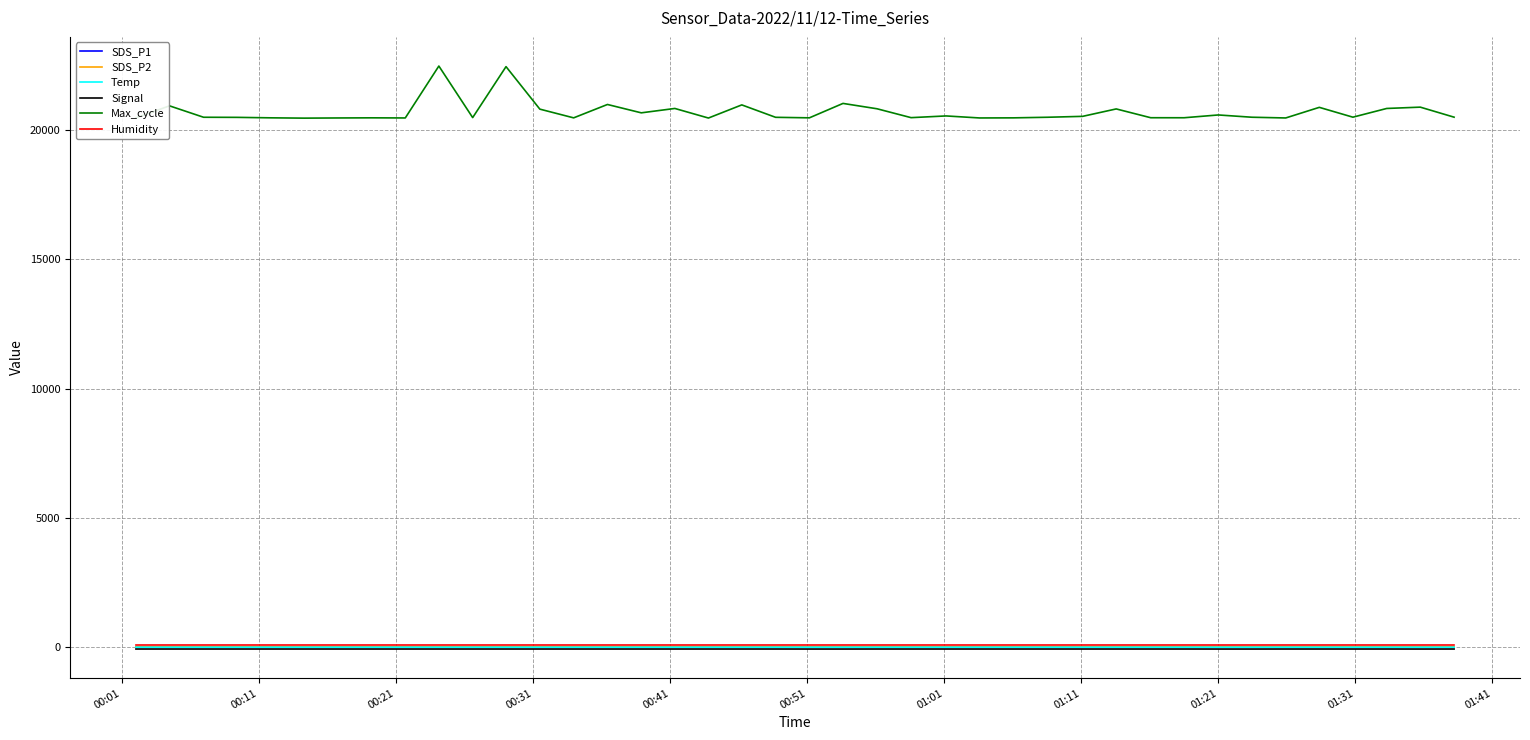

True or false: Signal and Max_cycle cross at least once.

False